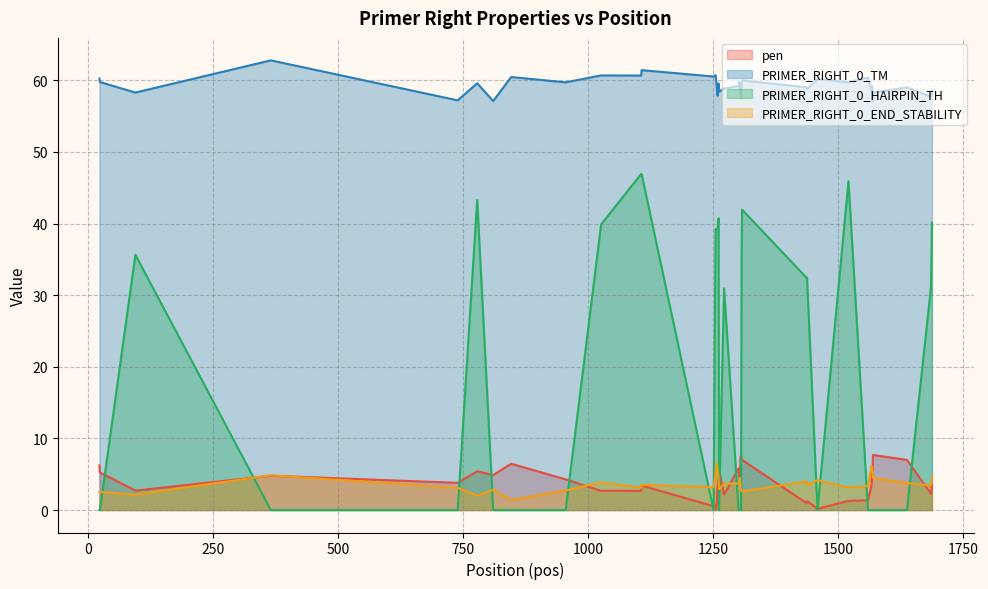

In PRIMER_RIGHT_0_HAIRPIN_TH, how many points are lower than both neighbors (excluding endpoints)?

3